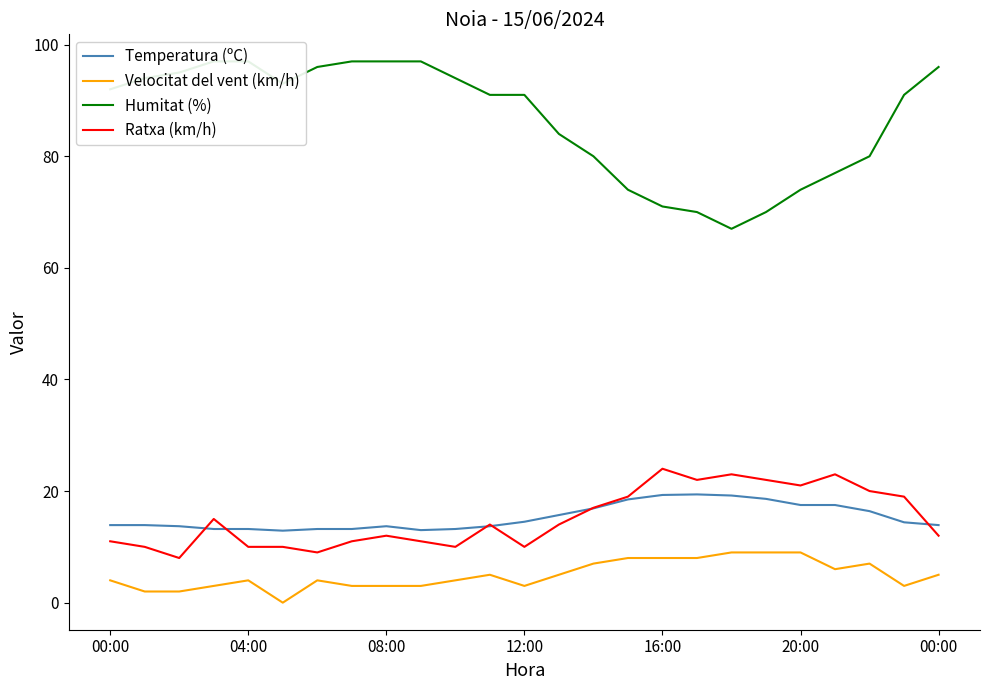

Is this an area chart (filled region under the line)?

No